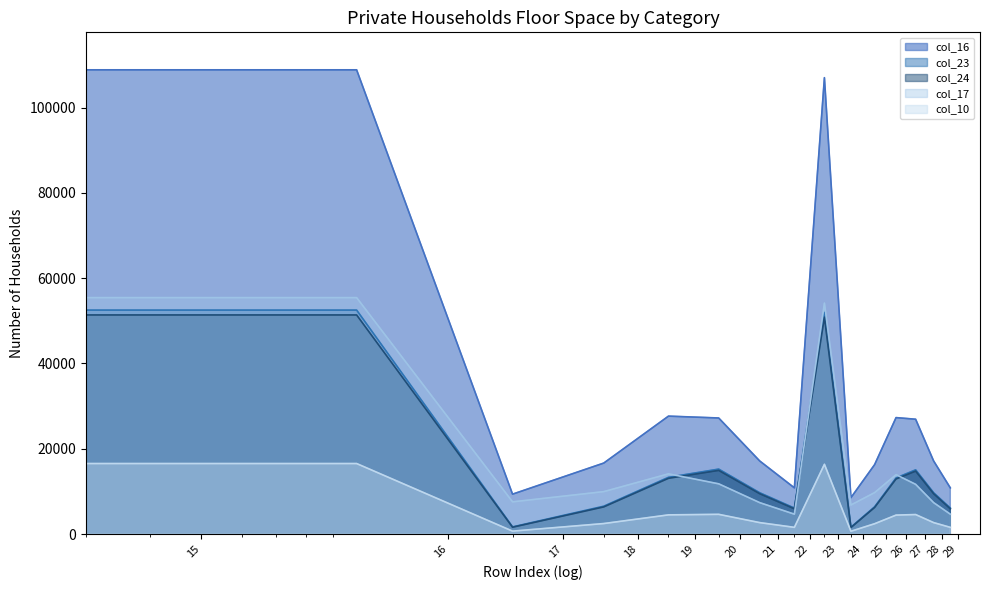

What is the value of the col_23 point at the 3rd from the left?

1677